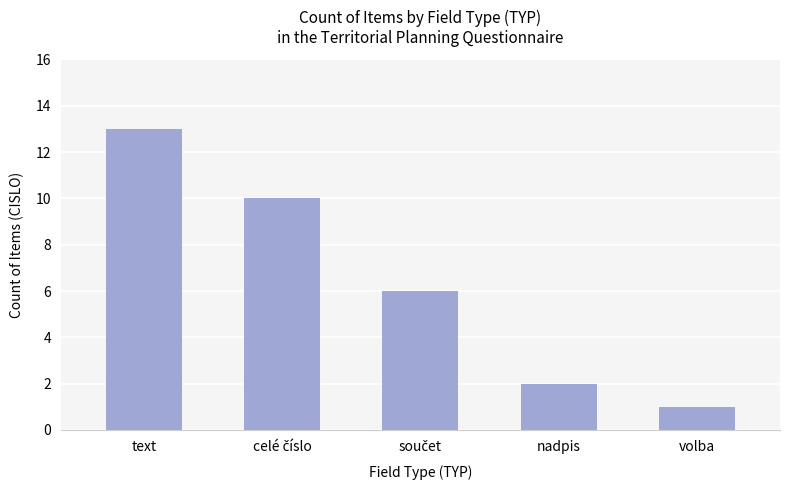

What is the minimum value shown in the chart?

1